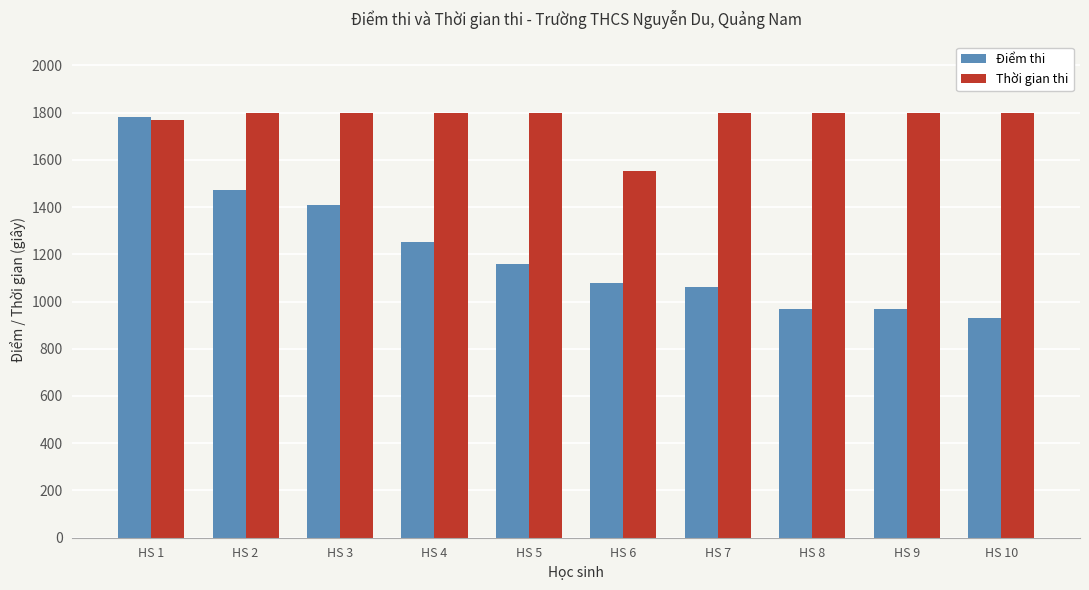

What is the value of the Điểm thi bar at the 9th from the left?

970